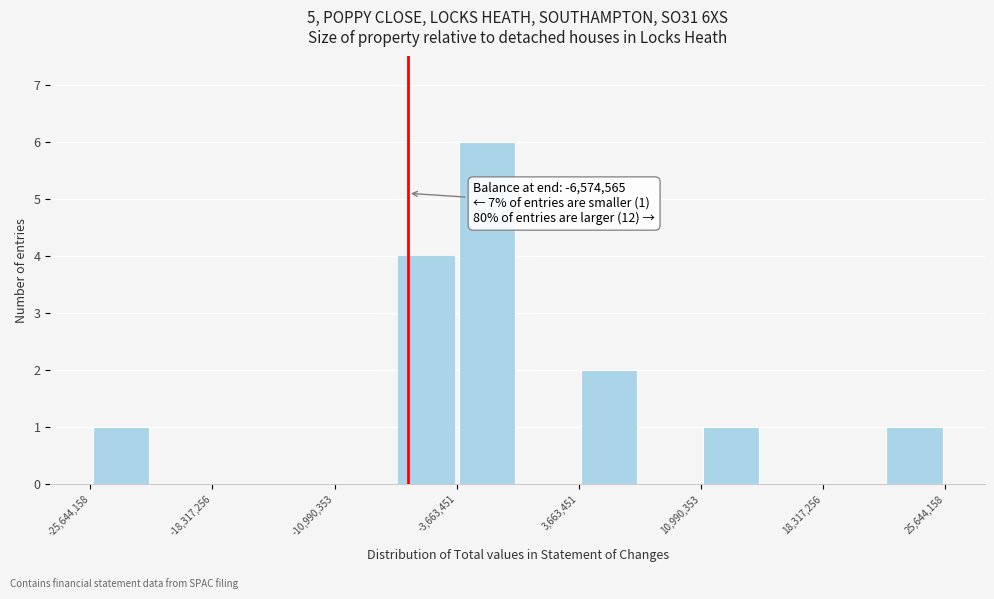

Read against the x-axis, roughly where is the centre of the tallest bar?

-2000000